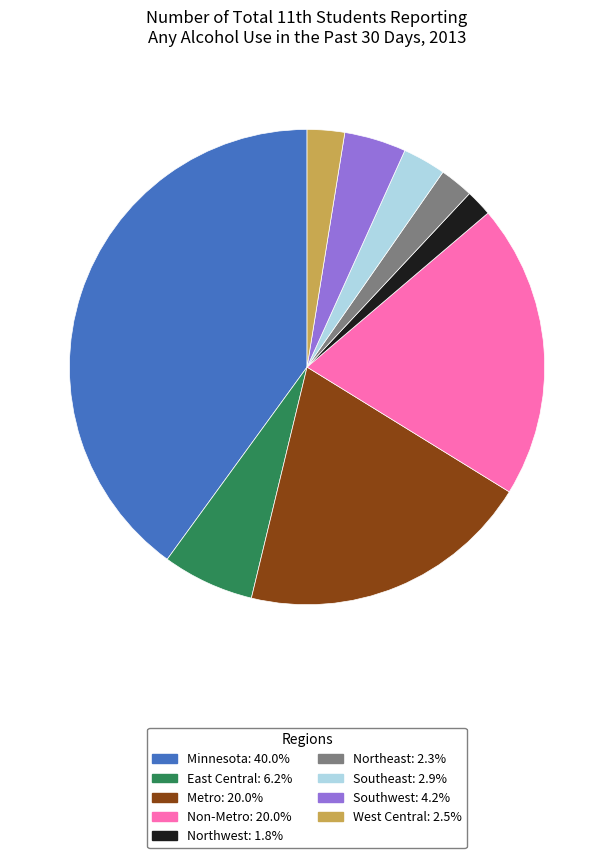

Count the number of slices in the pie.

9